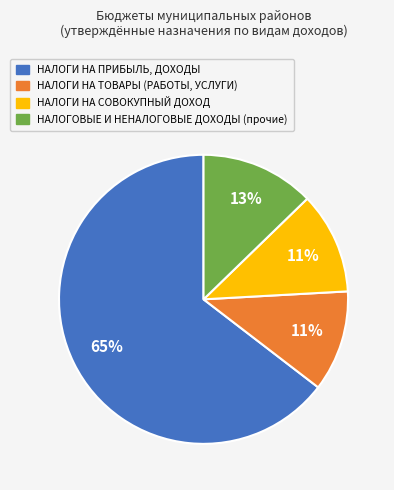

To the nearest percent, what percentage of the pie is НАЛОГИ НА ТОВАРЫ (РАБОТЫ, УСЛУГИ)?

11%